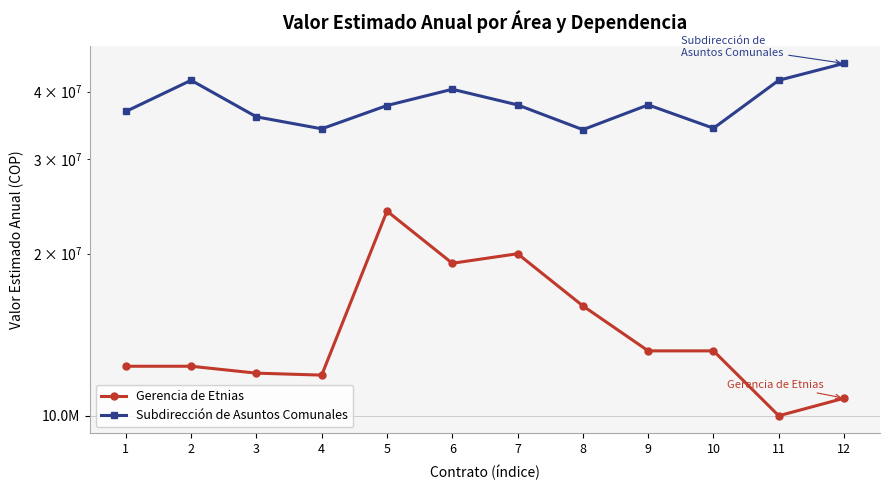

What are all the series names shown in the legend?

Gerencia de Etnias, Subdirección de Asuntos Comunales